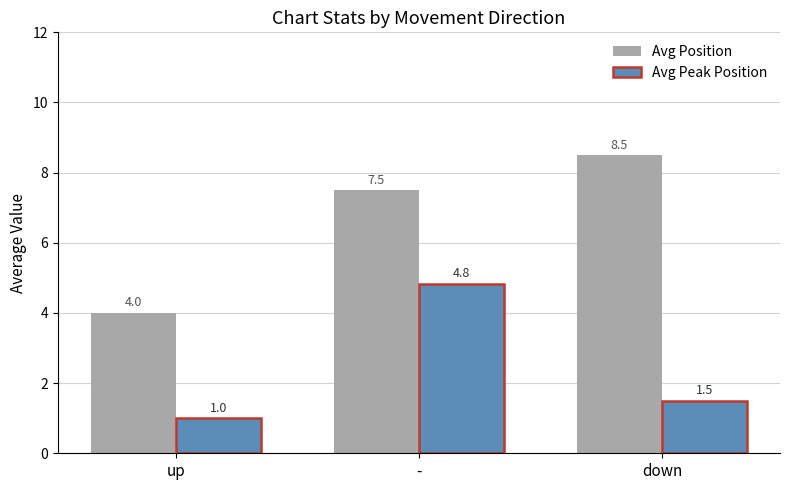

Read the Avg Position value at -.

7.5